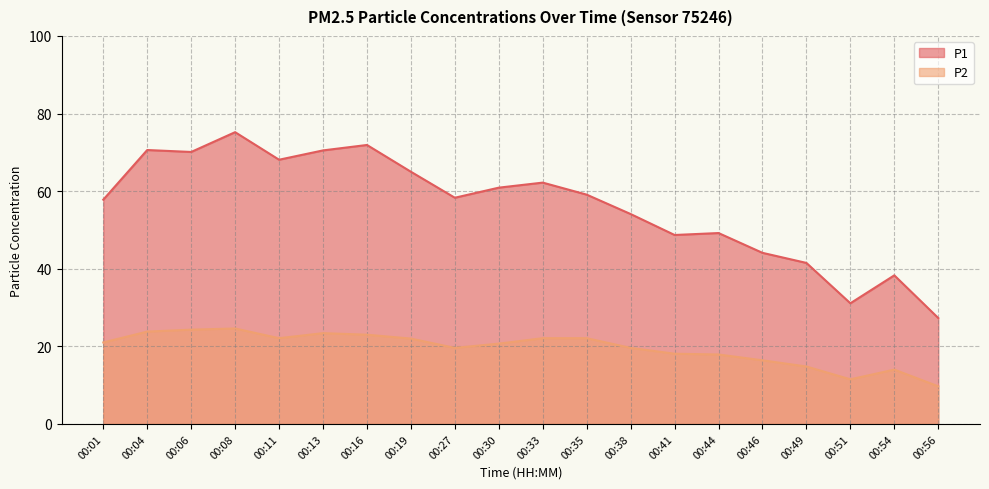

Rank the series by their average value, from lowest to highest.

P2, P1